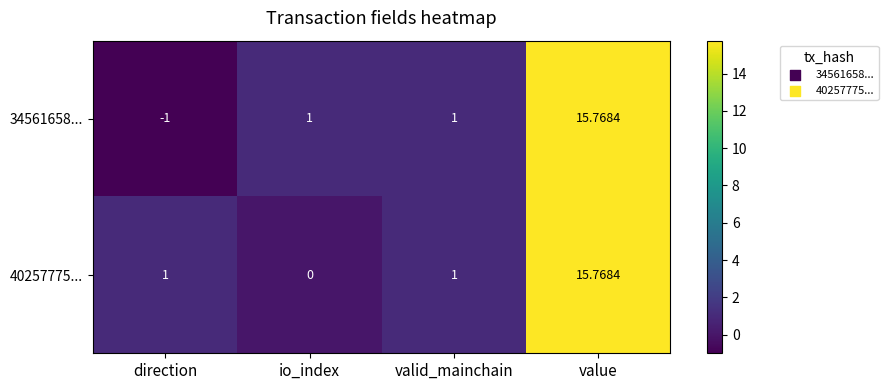

Which category has the lowest value in the 34561658... series?

direction